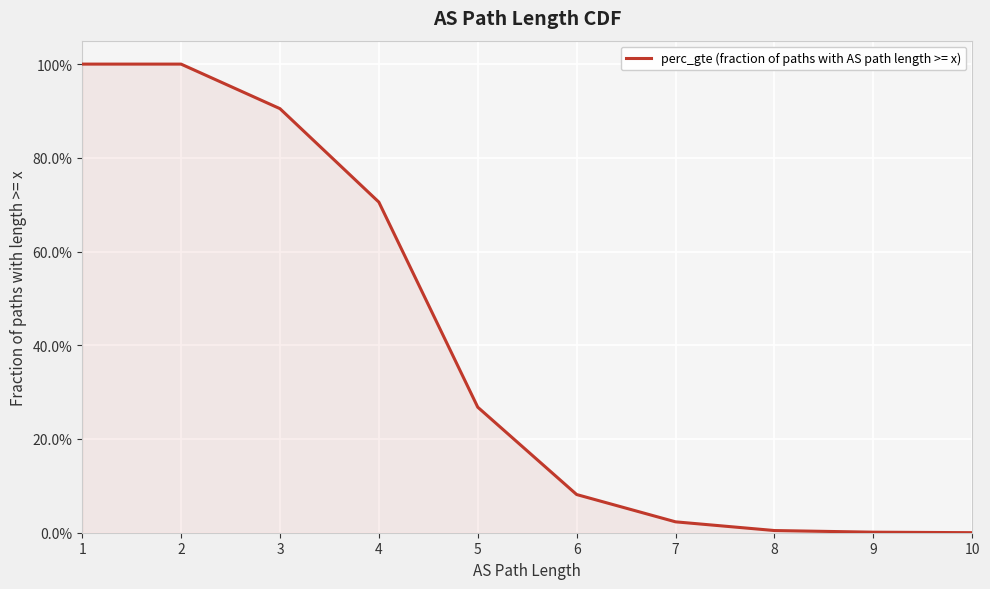

At which label is the value closest to 0?

10